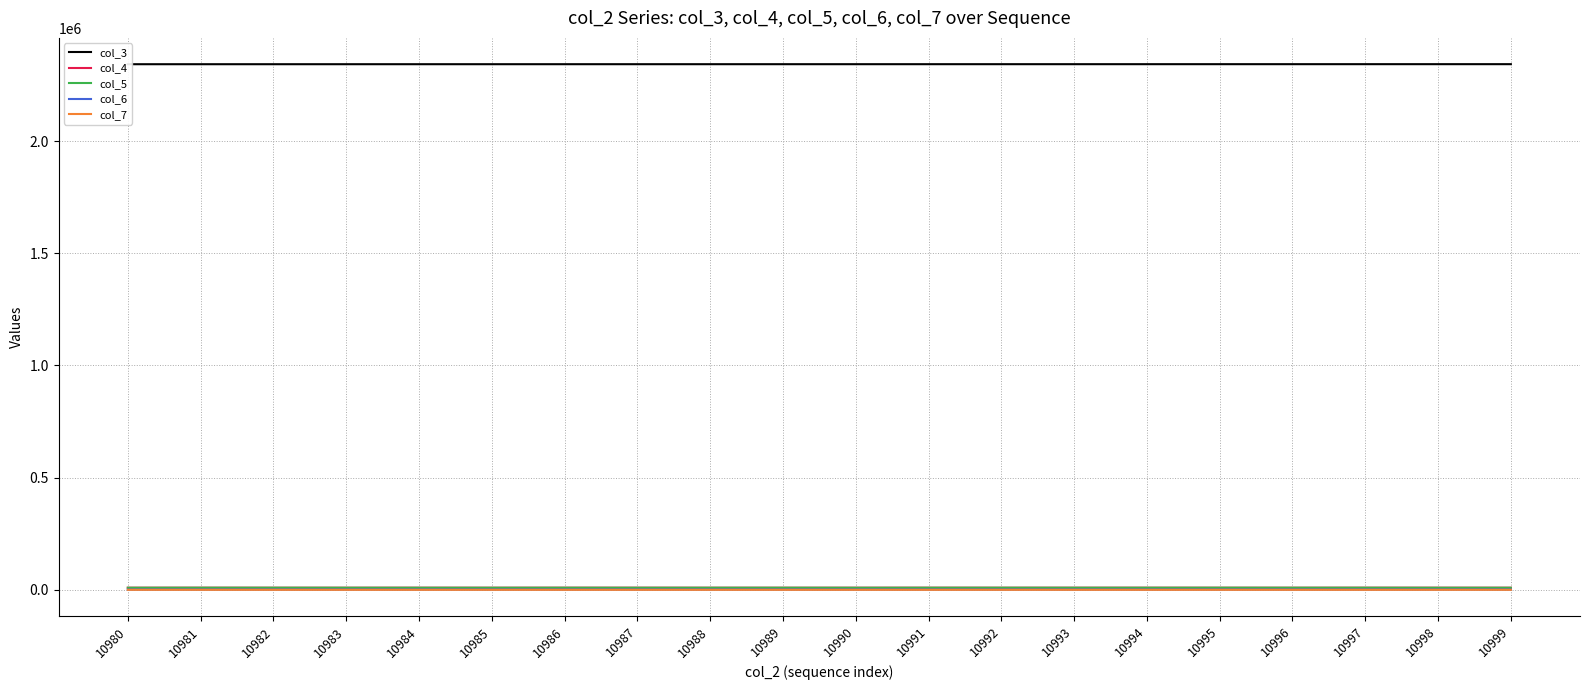

What are all the series names shown in the legend?

col_3, col_4, col_5, col_6, col_7